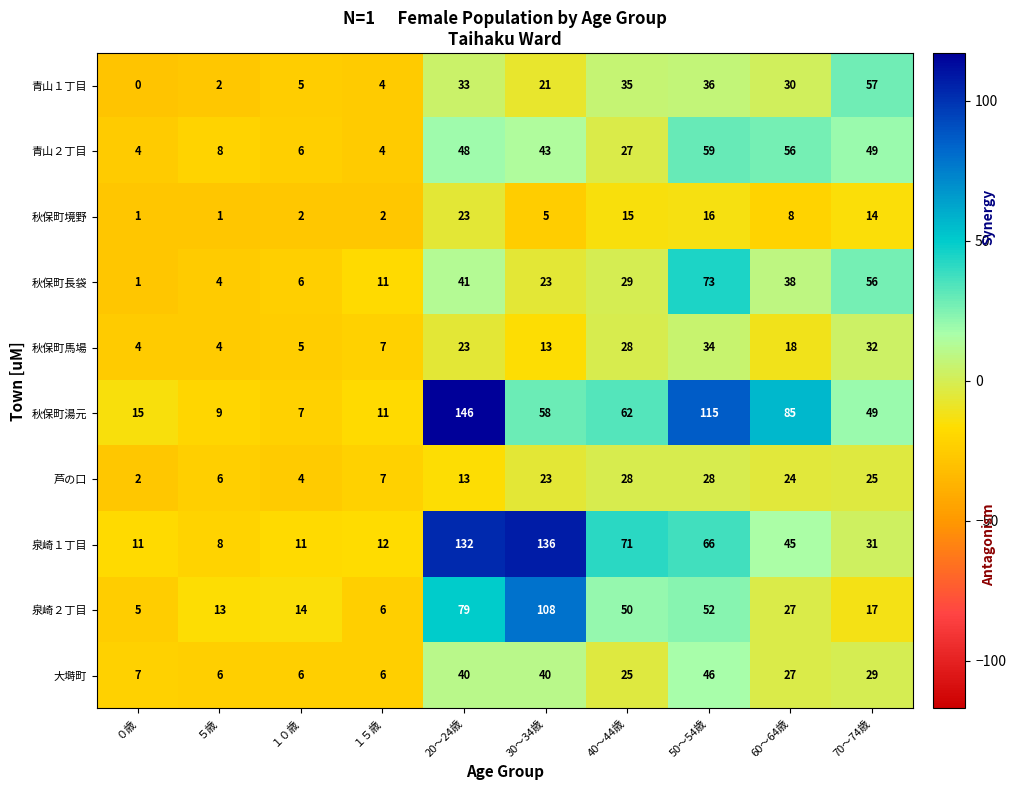

Is it true that 秋保町長袋 equals 23 at 30～34歳?

True